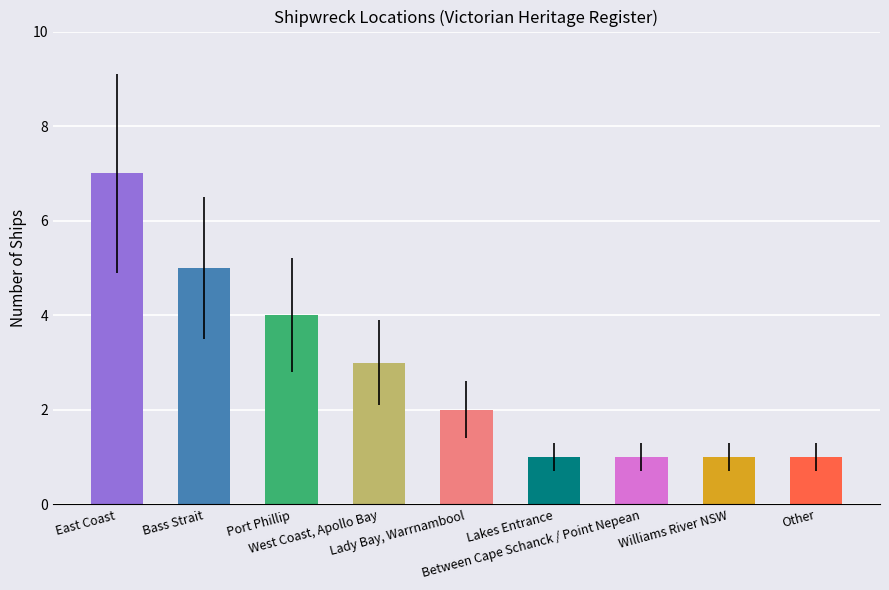

Which label corresponds to the largest value in the chart?

East Coast